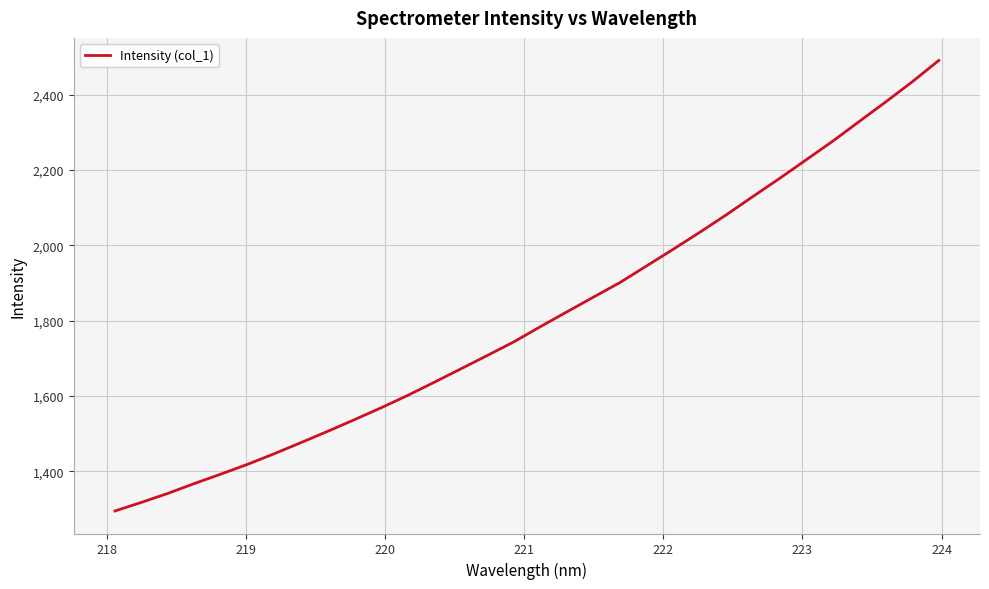

Does the chart have visible grid lines?

Yes